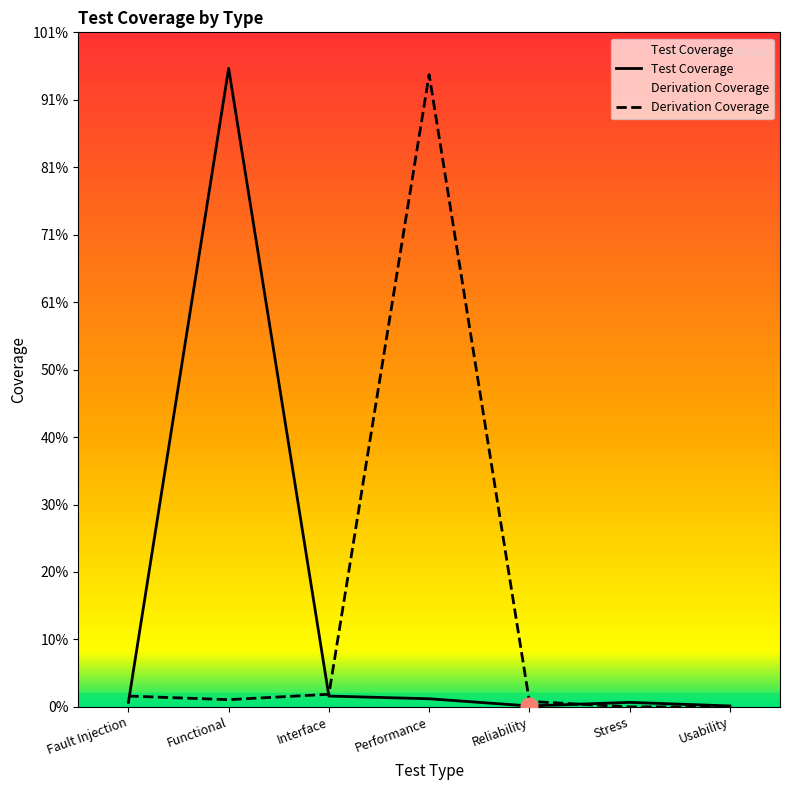

Reading left to right, transcribe all the data shown in this chart.

Test Coverage: 5	710	12	9	1	5	1
Derivation Coverage: 12	8	14	703	6	0	0